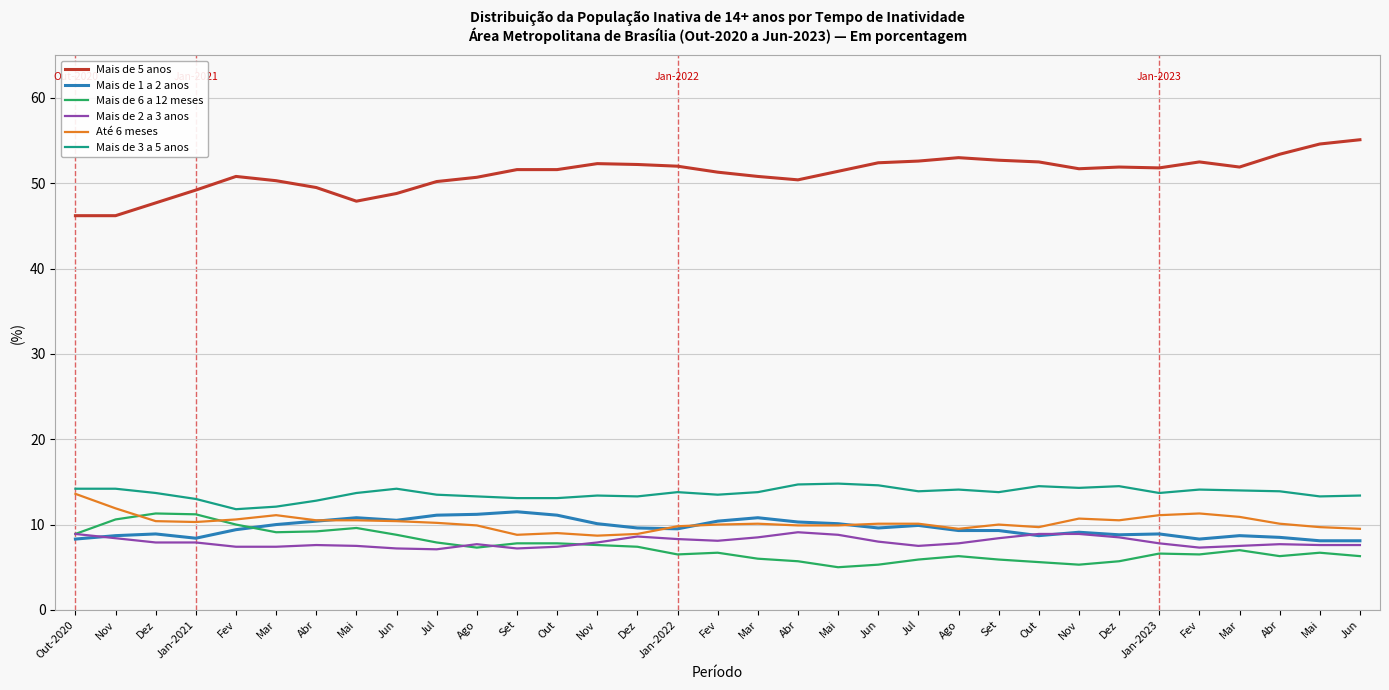

Reading left to right, transcribe all the data shown in this chart.

Mais de 5 anos: Out-2020=46.2	Nov=46.2	Dez=47.7	Jan-2021=49.2	Fev=50.8	Mar=50.3	Abr=49.5	Mai=47.9	Jun=48.8	Jul=50.2	Ago=50.7	Set=51.6	Out=51.6	Nov=52.3	Dez=52.2	Jan-2022=52.0	Fev=51.3	Mar=50.8	Abr=50.4	Mai=51.4	Jun=52.4	Jul=52.6	Ago=53.0	Set=52.7	Out=52.5	Nov=51.7	Dez=51.9	Jan-2023=51.8	Fev=52.5	Mar=51.9	Abr=53.4	Mai=54.6	Jun=55.1
Mais de 1 a 2 anos: Out-2020=8.3	Nov=8.7	Dez=8.9	Jan-2021=8.4	Fev=9.4	Mar=10.0	Abr=10.4	Mai=10.8	Jun=10.5	Jul=11.1	Ago=11.2	Set=11.5	Out=11.1	Nov=10.1	Dez=9.6	Jan-2022=9.5	Fev=10.4	Mar=10.8	Abr=10.3	Mai=10.1	Jun=9.6	Jul=9.9	Ago=9.3	Set=9.3	Out=8.7	Nov=9.1	Dez=8.8	Jan-2023=8.9	Fev=8.3	Mar=8.7	Abr=8.5	Mai=8.1	Jun=8.1
Mais de 6 a 12 meses: Out-2020=8.9	Nov=10.6	Dez=11.3	Jan-2021=11.2	Fev=10.0	Mar=9.1	Abr=9.2	Mai=9.6	Jun=8.8	Jul=7.9	Ago=7.3	Set=7.8	Out=7.8	Nov=7.6	Dez=7.4	Jan-2022=6.5	Fev=6.7	Mar=6.0	Abr=5.7	Mai=5.0	Jun=5.3	Jul=5.9	Ago=6.3	Set=5.9	Out=5.6	Nov=5.3	Dez=5.7	Jan-2023=6.6	Fev=6.5	Mar=7.0	Abr=6.3	Mai=6.7	Jun=6.3
Mais de 2 a 3 anos: Out-2020=8.9	Nov=8.4	Dez=7.9	Jan-2021=7.9	Fev=7.4	Mar=7.4	Abr=7.6	Mai=7.5	Jun=7.2	Jul=7.1	Ago=7.7	Set=7.2	Out=7.4	Nov=7.9	Dez=8.6	Jan-2022=8.3	Fev=8.1	Mar=8.5	Abr=9.1	Mai=8.8	Jun=8.0	Jul=7.5	Ago=7.8	Set=8.4	Out=8.9	Nov=8.9	Dez=8.5	Jan-2023=7.8	Fev=7.3	Mar=7.5	Abr=7.7	Mai=7.6	Jun=7.6
Até 6 meses: Out-2020=13.6	Nov=11.9	Dez=10.4	Jan-2021=10.3	Fev=10.6	Mar=11.1	Abr=10.5	Mai=10.5	Jun=10.4	Jul=10.2	Ago=9.9	Set=8.8	Out=9.0	Nov=8.7	Dez=8.9	Jan-2022=9.8	Fev=10.0	Mar=10.1	Abr=9.9	Mai=9.9	Jun=10.1	Jul=10.1	Ago=9.5	Set=10.0	Out=9.7	Nov=10.7	Dez=10.5	Jan-2023=11.1	Fev=11.3	Mar=10.9	Abr=10.1	Mai=9.7	Jun=9.5
Mais de 3 a 5 anos: Out-2020=14.2	Nov=14.2	Dez=13.7	Jan-2021=13.0	Fev=11.8	Mar=12.1	Abr=12.8	Mai=13.7	Jun=14.2	Jul=13.5	Ago=13.3	Set=13.1	Out=13.1	Nov=13.4	Dez=13.3	Jan-2022=13.8	Fev=13.5	Mar=13.8	Abr=14.7	Mai=14.8	Jun=14.6	Jul=13.9	Ago=14.1	Set=13.8	Out=14.5	Nov=14.3	Dez=14.5	Jan-2023=13.7	Fev=14.1	Mar=14.0	Abr=13.9	Mai=13.3	Jun=13.4